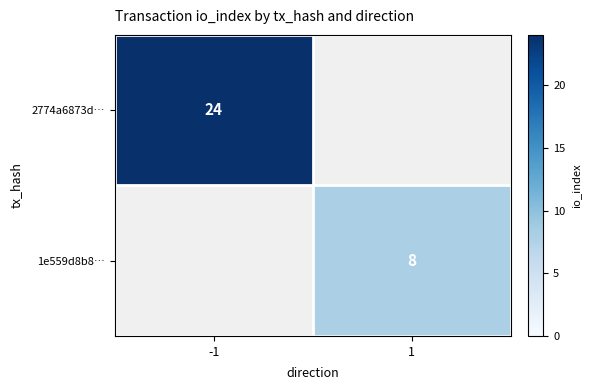

Is it true that 2774a6873d… equals 11 at -1?

False